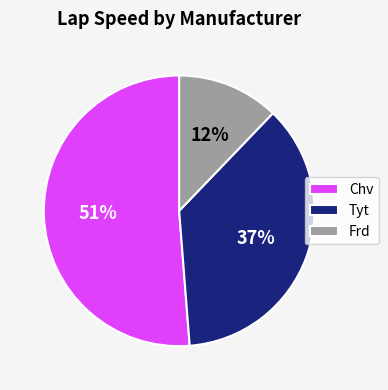

The Chv slice represents 45% of the pie. True or false?

False